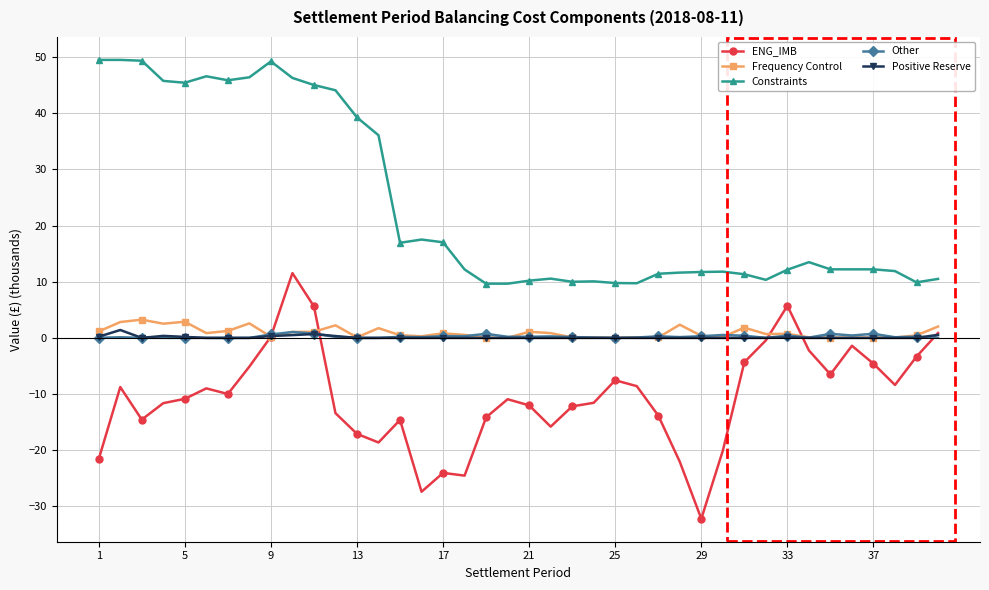

What is the value of the Frequency Control point at the 28th from the left?

2.4